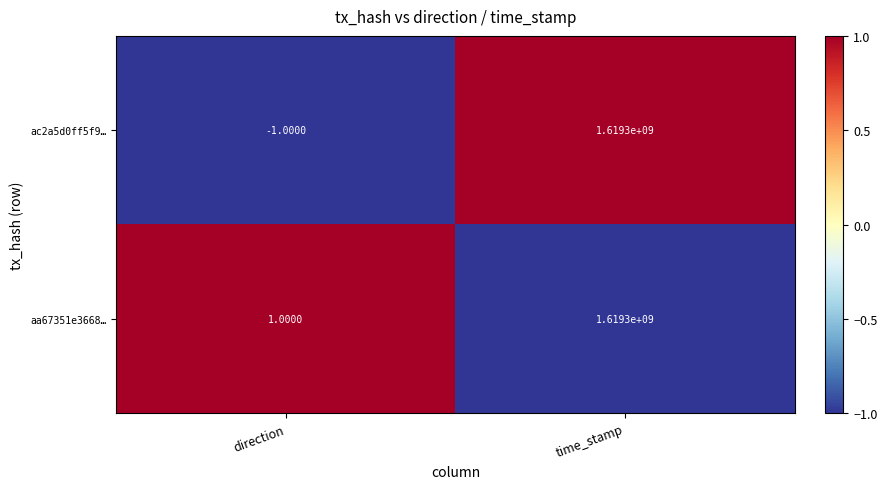

Rank the series by their average value, from lowest to highest.

ac2a5d0ff5f9…, aa67351e3668…